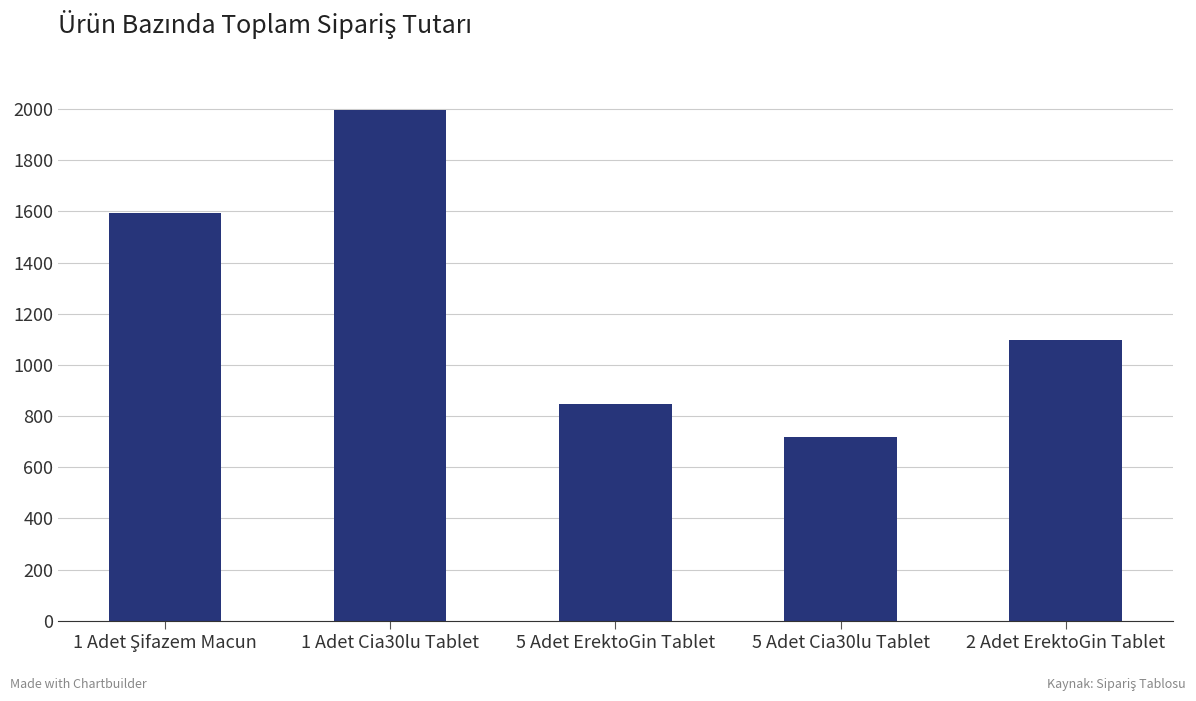

What is the average value?

1251